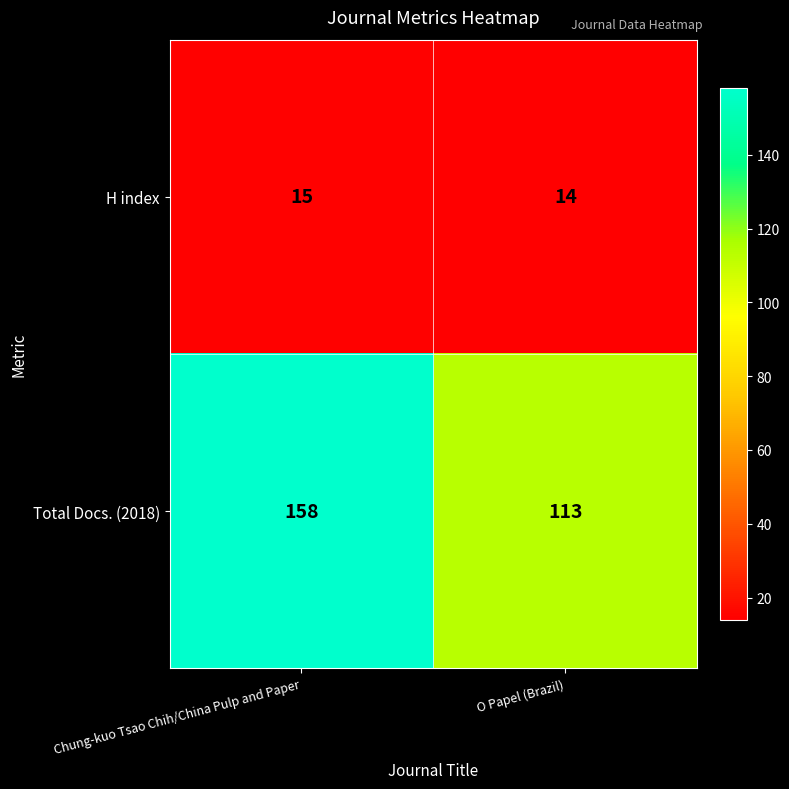

True or false: Total Docs. (2018) has a value of 255 at Chung-kuo Tsao Chih/China Pulp and Paper.

False